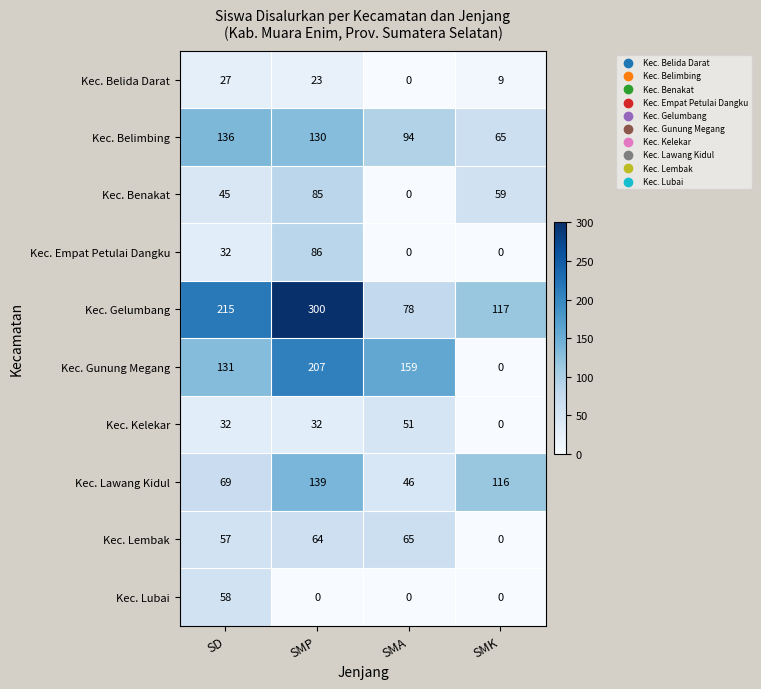

At which category is the sum across all series the highest?

SMP